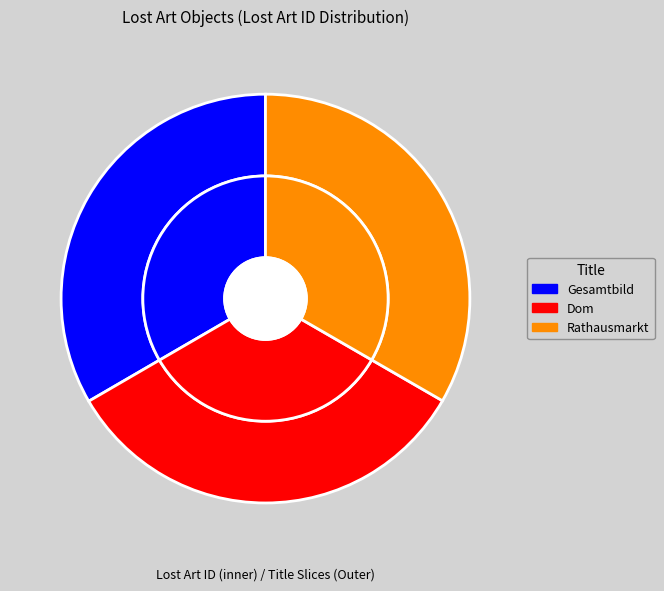

How many slices are in this pie chart?

3